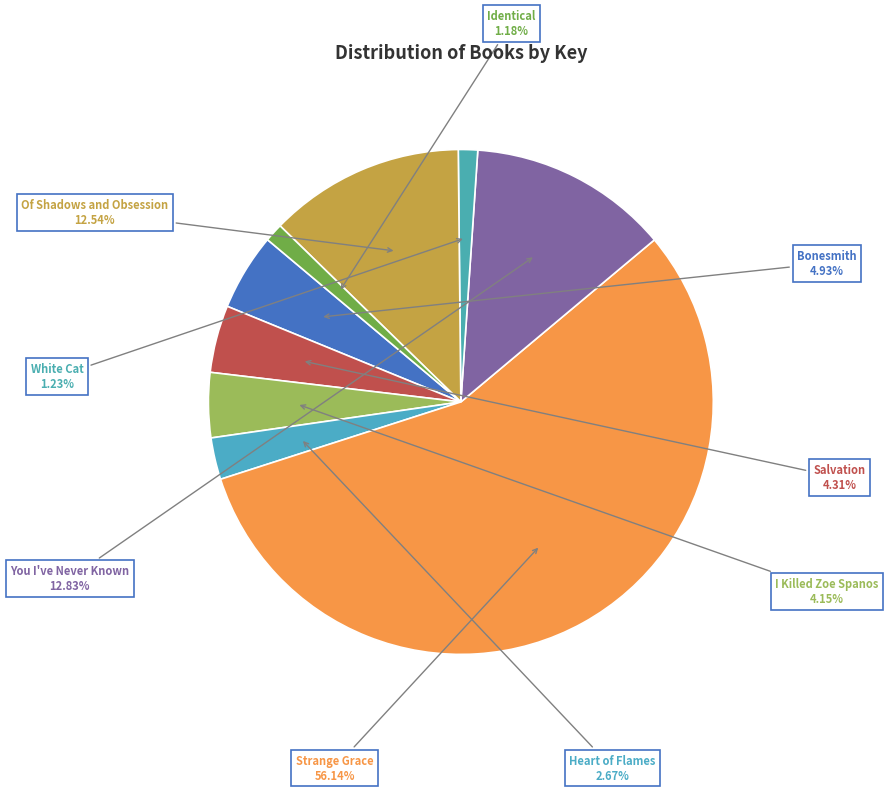

Which slice represents more than half of the pie?

Strange Grace